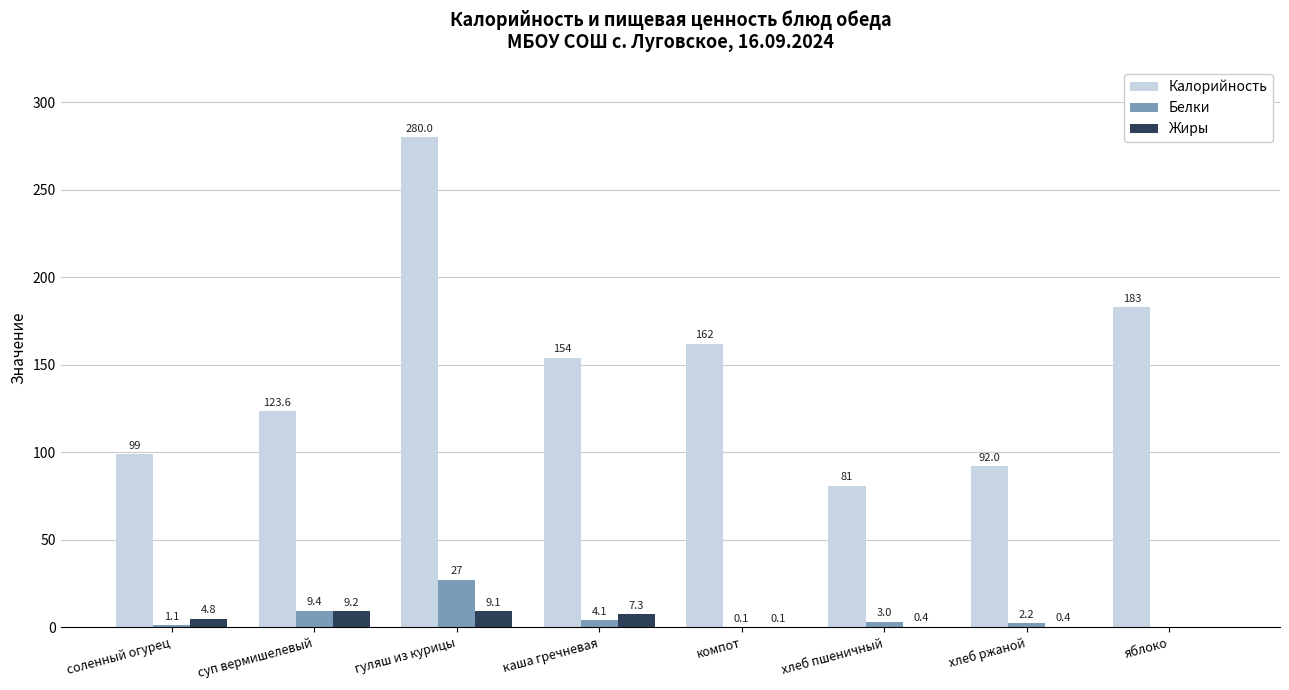

How many groups of bars are there?

8